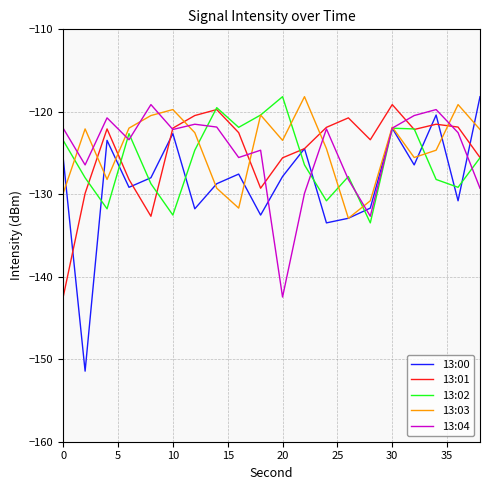

What is the highest value of the 13:03 series?

-118.2